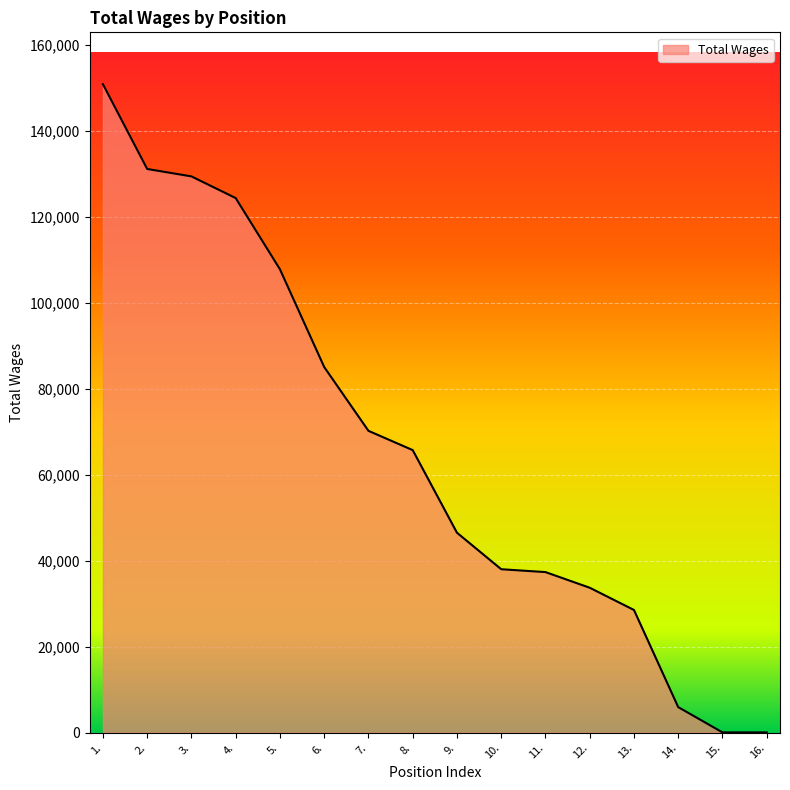

What is the difference between the maximum and minimum values?

150707